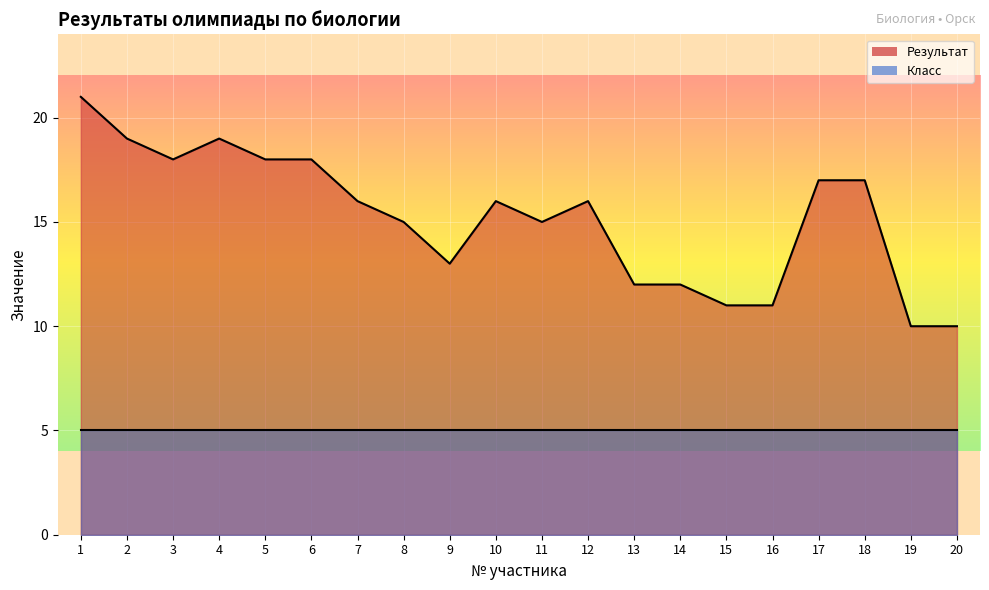

At which label does the data first exceed 16?

1